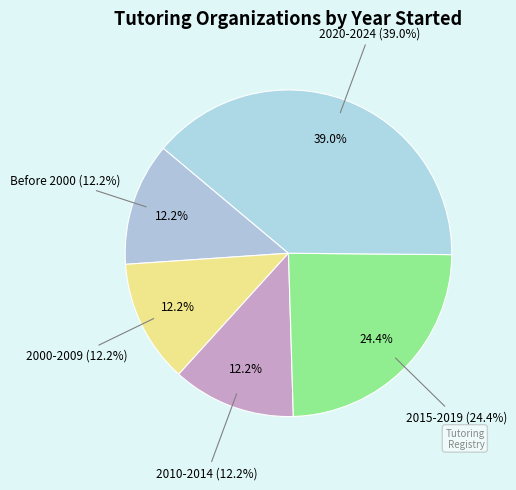

Count the number of slices in the pie.

5